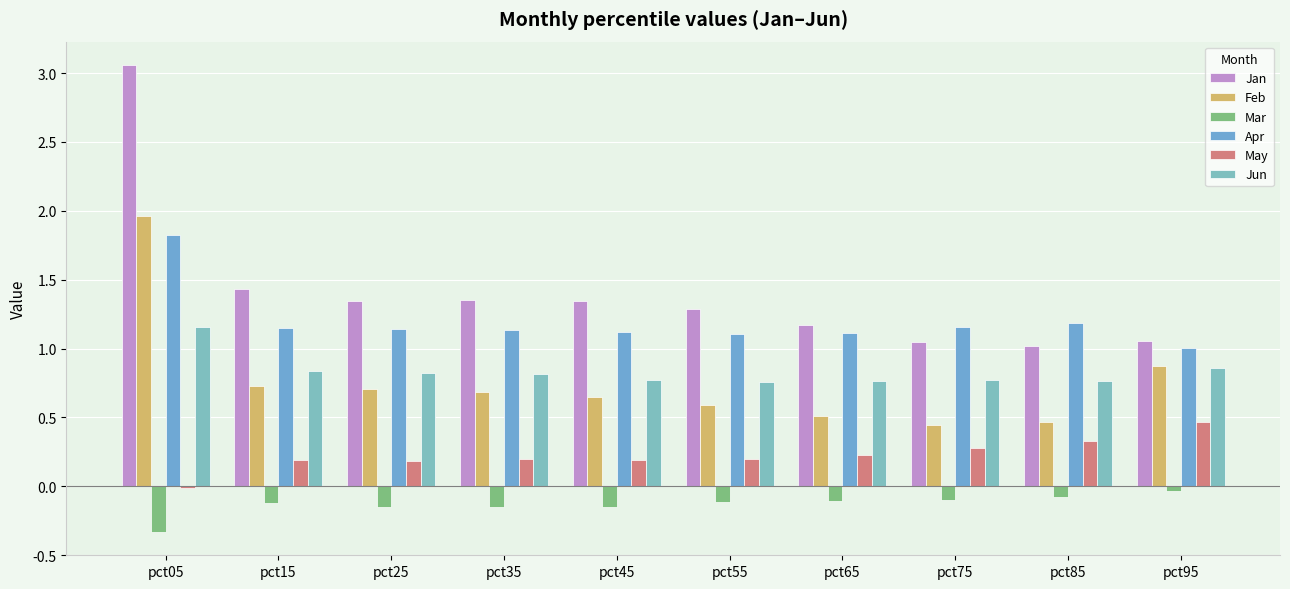

What is the spread (max minus min) of values at pct05?

3.4